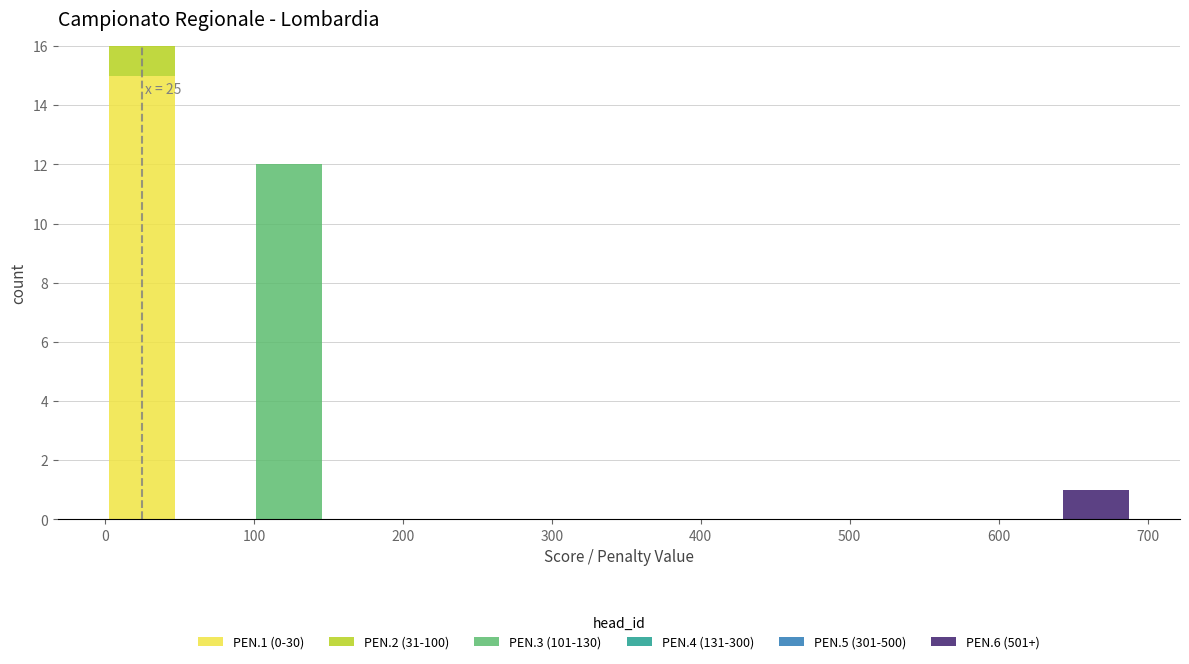

Which range on the x-axis has the tallest stacked bar (by total height)?

0 to 50